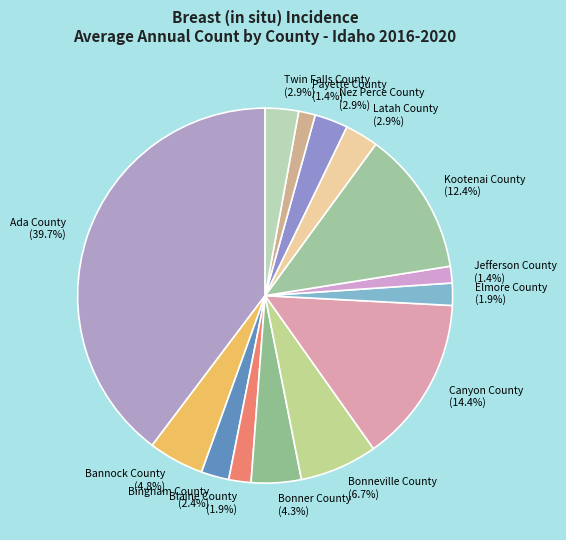

The Latah County slice represents 15% of the pie. True or false?

False